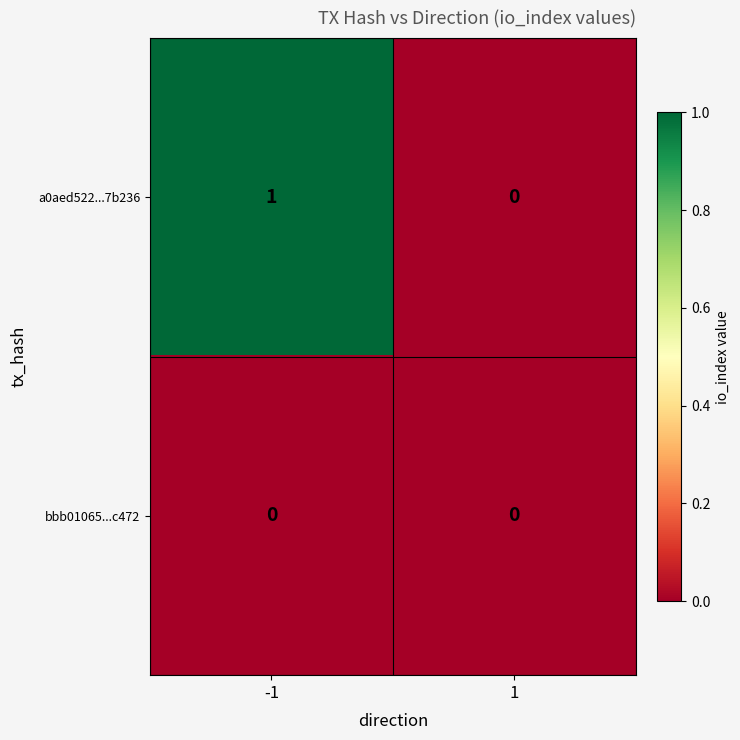

Rank the series by their average value, from highest to lowest.

a0aed522...7b236, bbb01065...c472